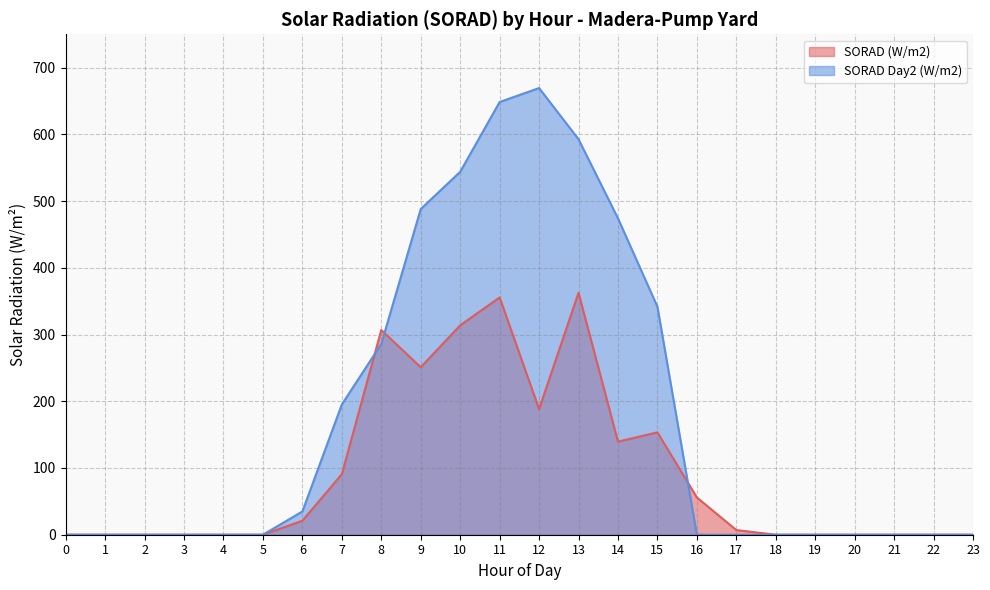

Reading right to left, extract all data points from this chart.

SORAD (W/m2): 0.0	0.0	0.0	0.0	0.0	0.0	7.0	55.8	153.4	139.5	362.6	188.3	355.6	313.8	251.0	306.8	90.7	20.9	0.0	0.0	0.0	0.0	0.0	0.0
SORAD Day2 (W/m2): 0.0	0.0	0.0	0.0	0.0	0.0	0.0	0.0	341.7	474.2	592.7	669.4	648.5	543.9	488.1	285.9	195.2	34.9	0.0	0.0	0.0	0.0	0.0	0.0